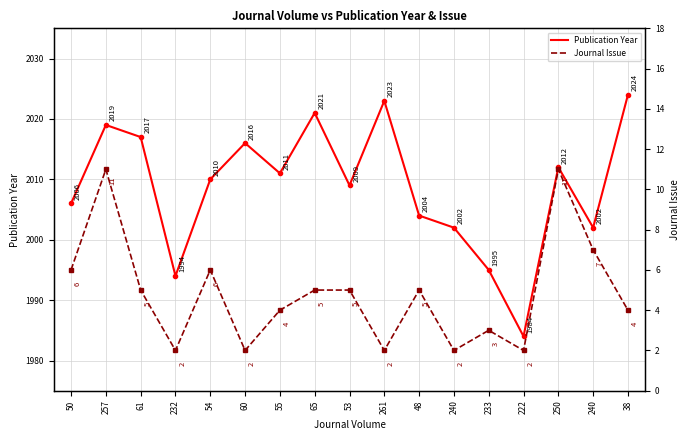

At how many categories does at least one series exceed 106?

17